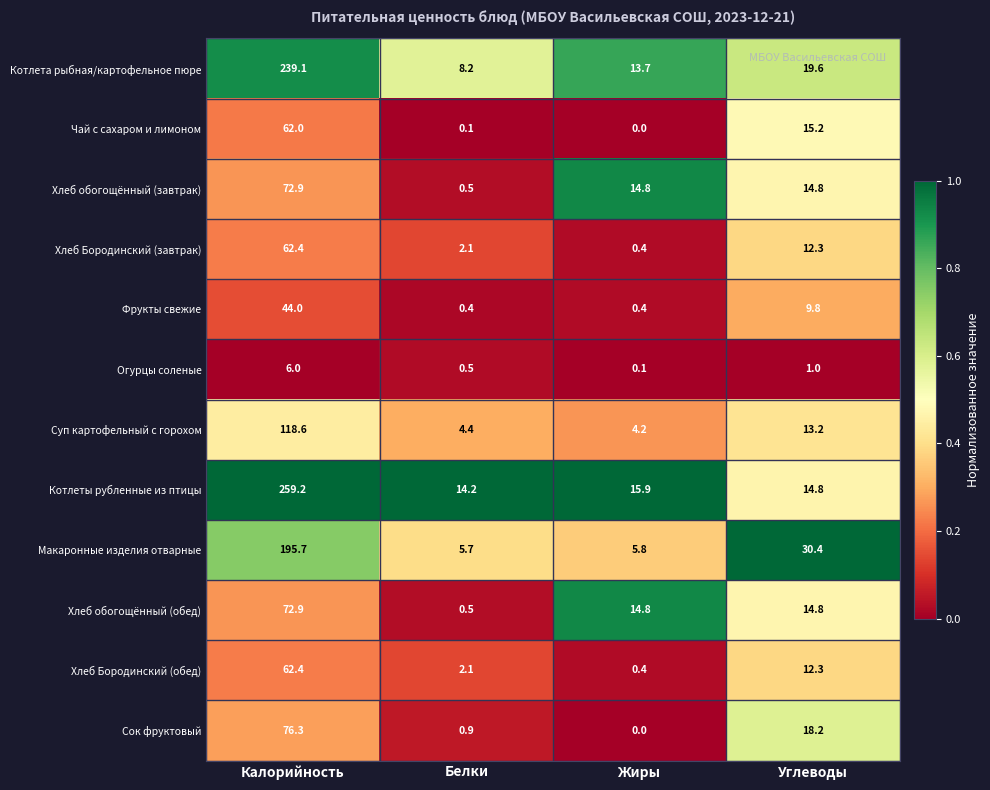

What is the sum of all Хлеб обогощённый (завтрак) values?

103.0